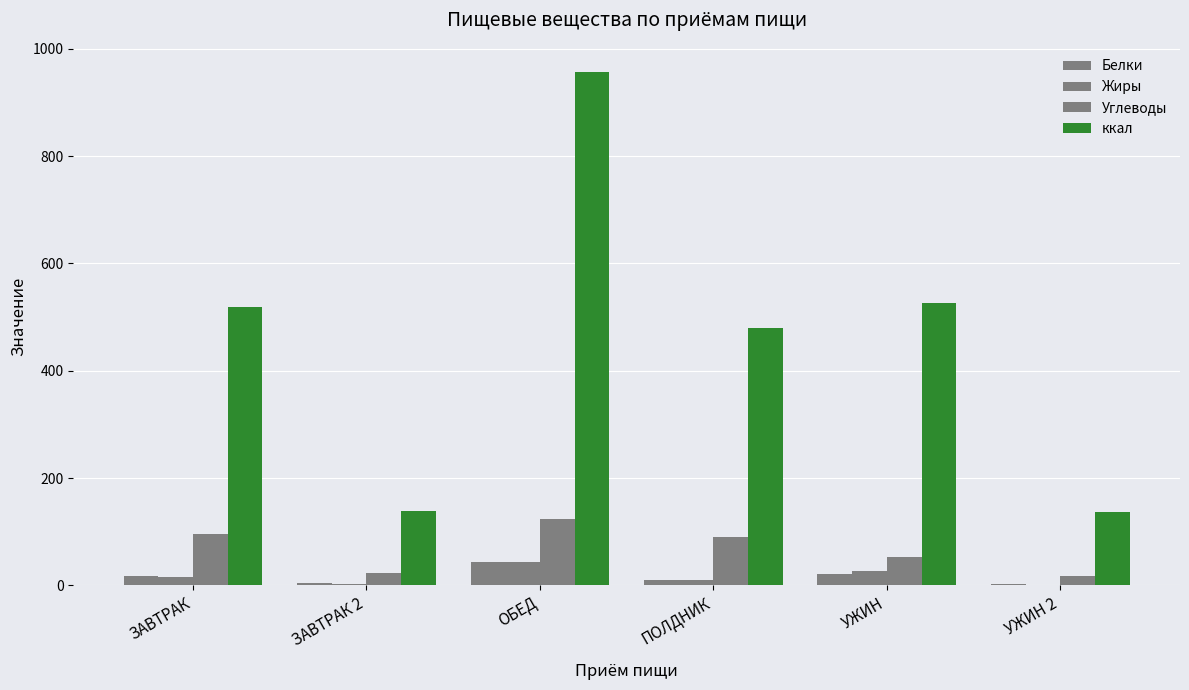

Where does the Белки series first go above 17?

ЗАВТРАК